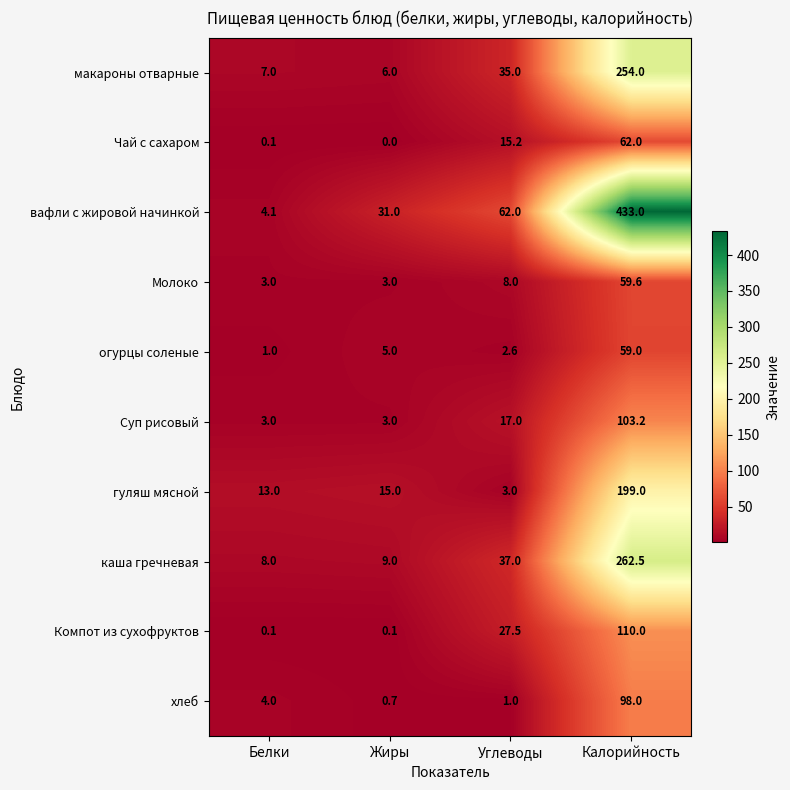

Is it true that Молоко equals 59.6 at Калорийность?

True